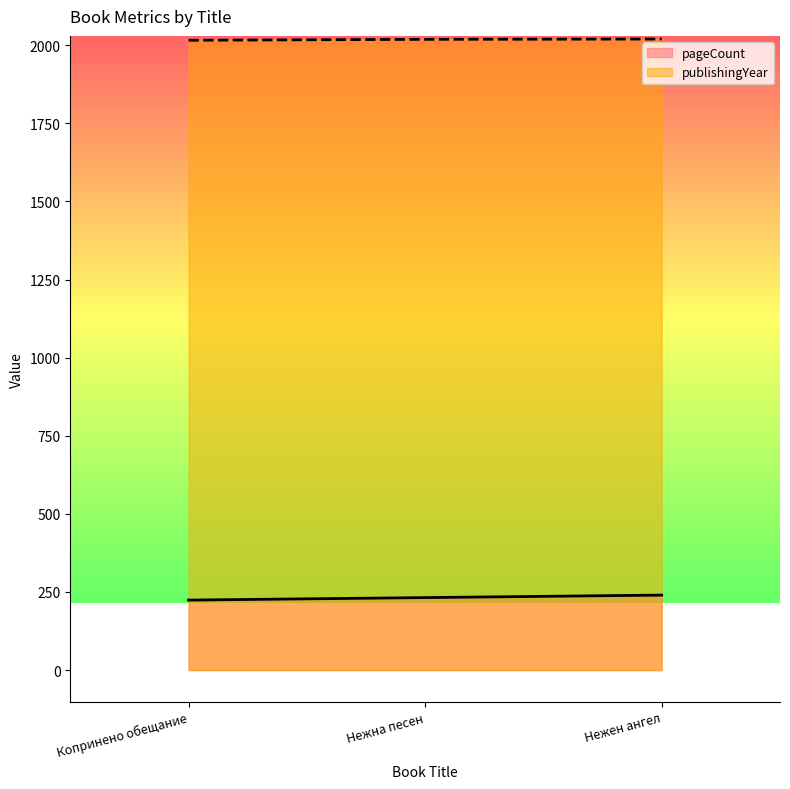

The publishingYear series shows 814 at Копринено обещание. True or false?

False